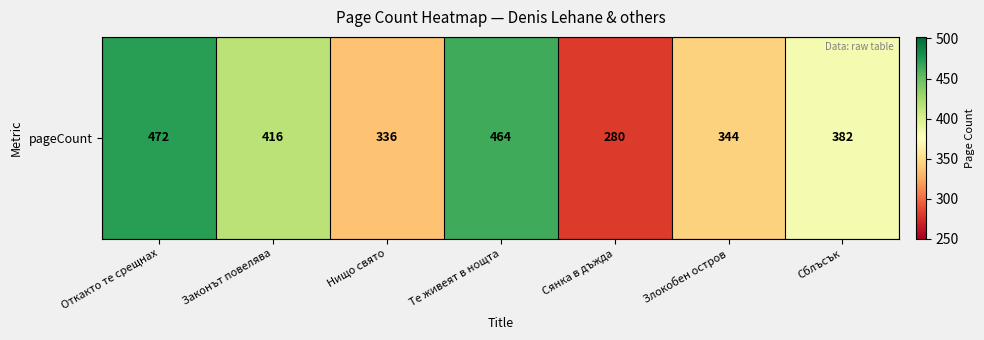

Which has a higher value, Сблъсък or Законът повелява?

Законът повелява